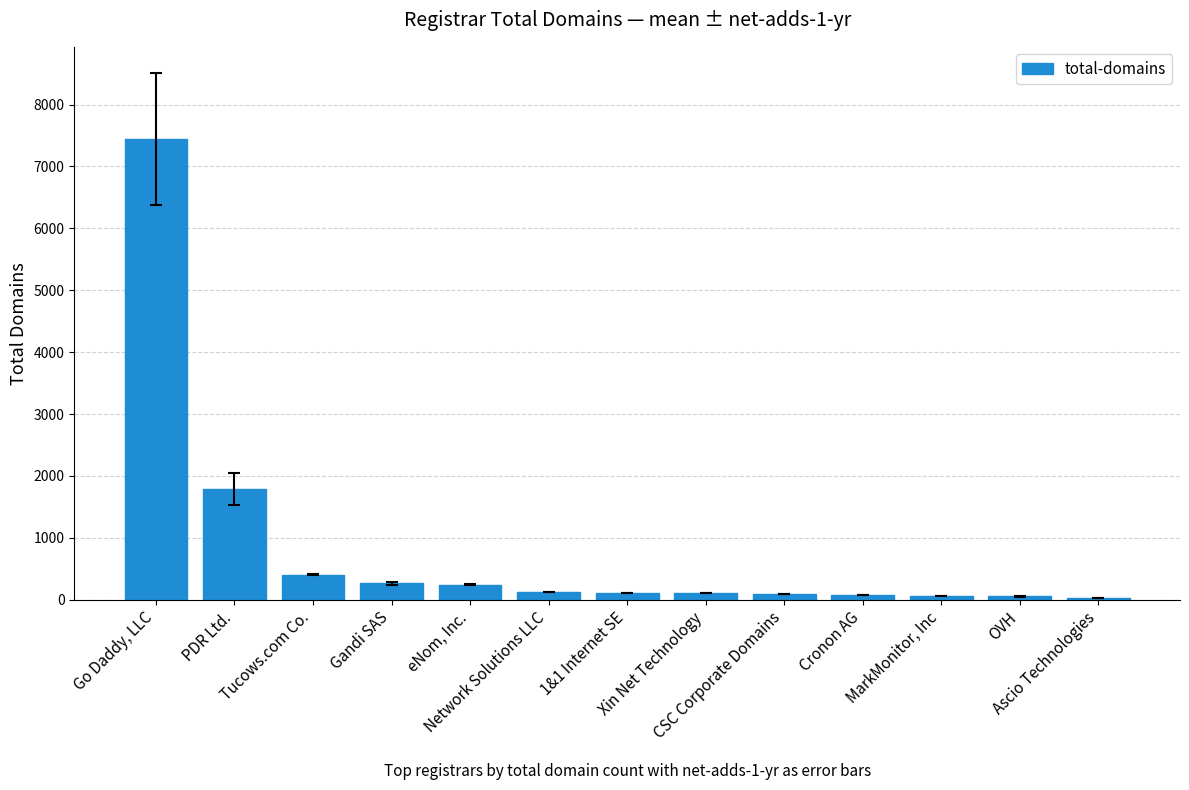

At which label is the value closest to 3733?

PDR Ltd.